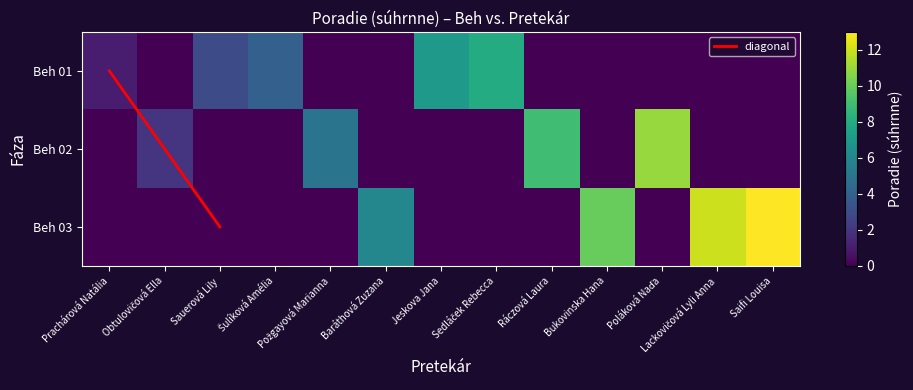

What is the difference between the highest and lowest values at Sauerová Lily?

3